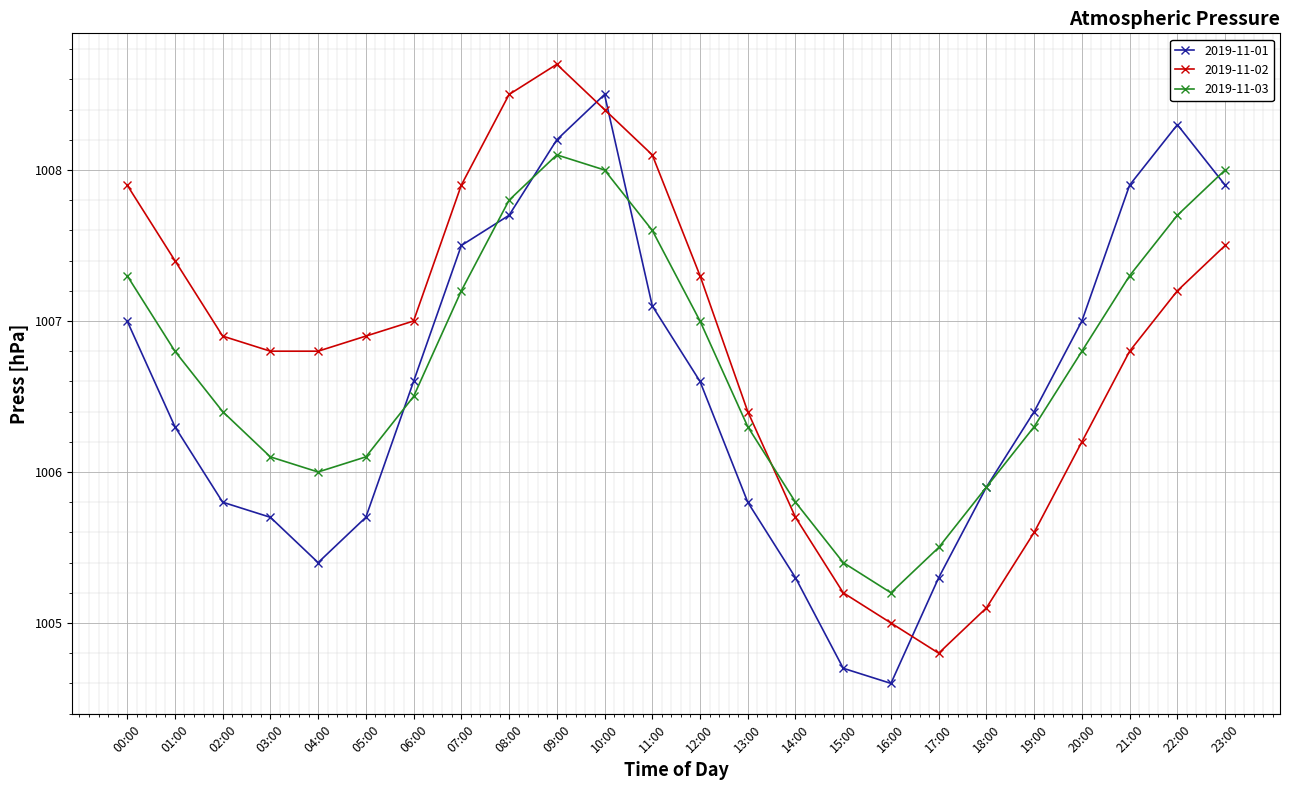

How many interior local peaks does the 2019-11-03 series have?

1